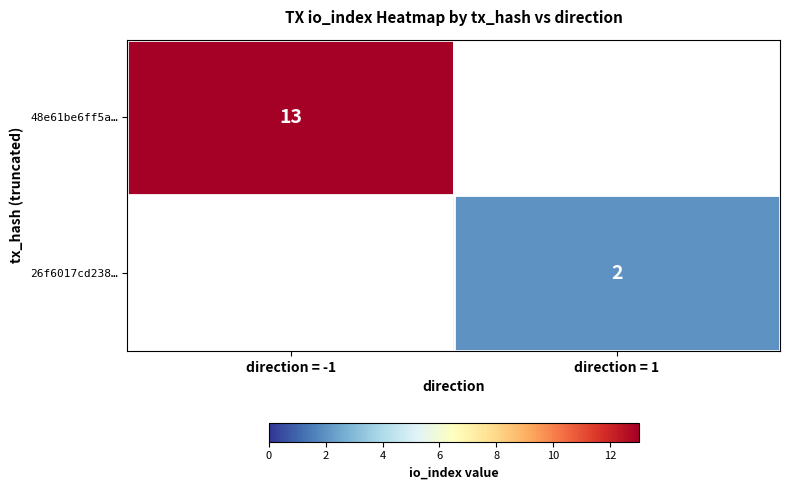

The value of 26f6017cd238… at direction = 1 is 2. True or false?

True